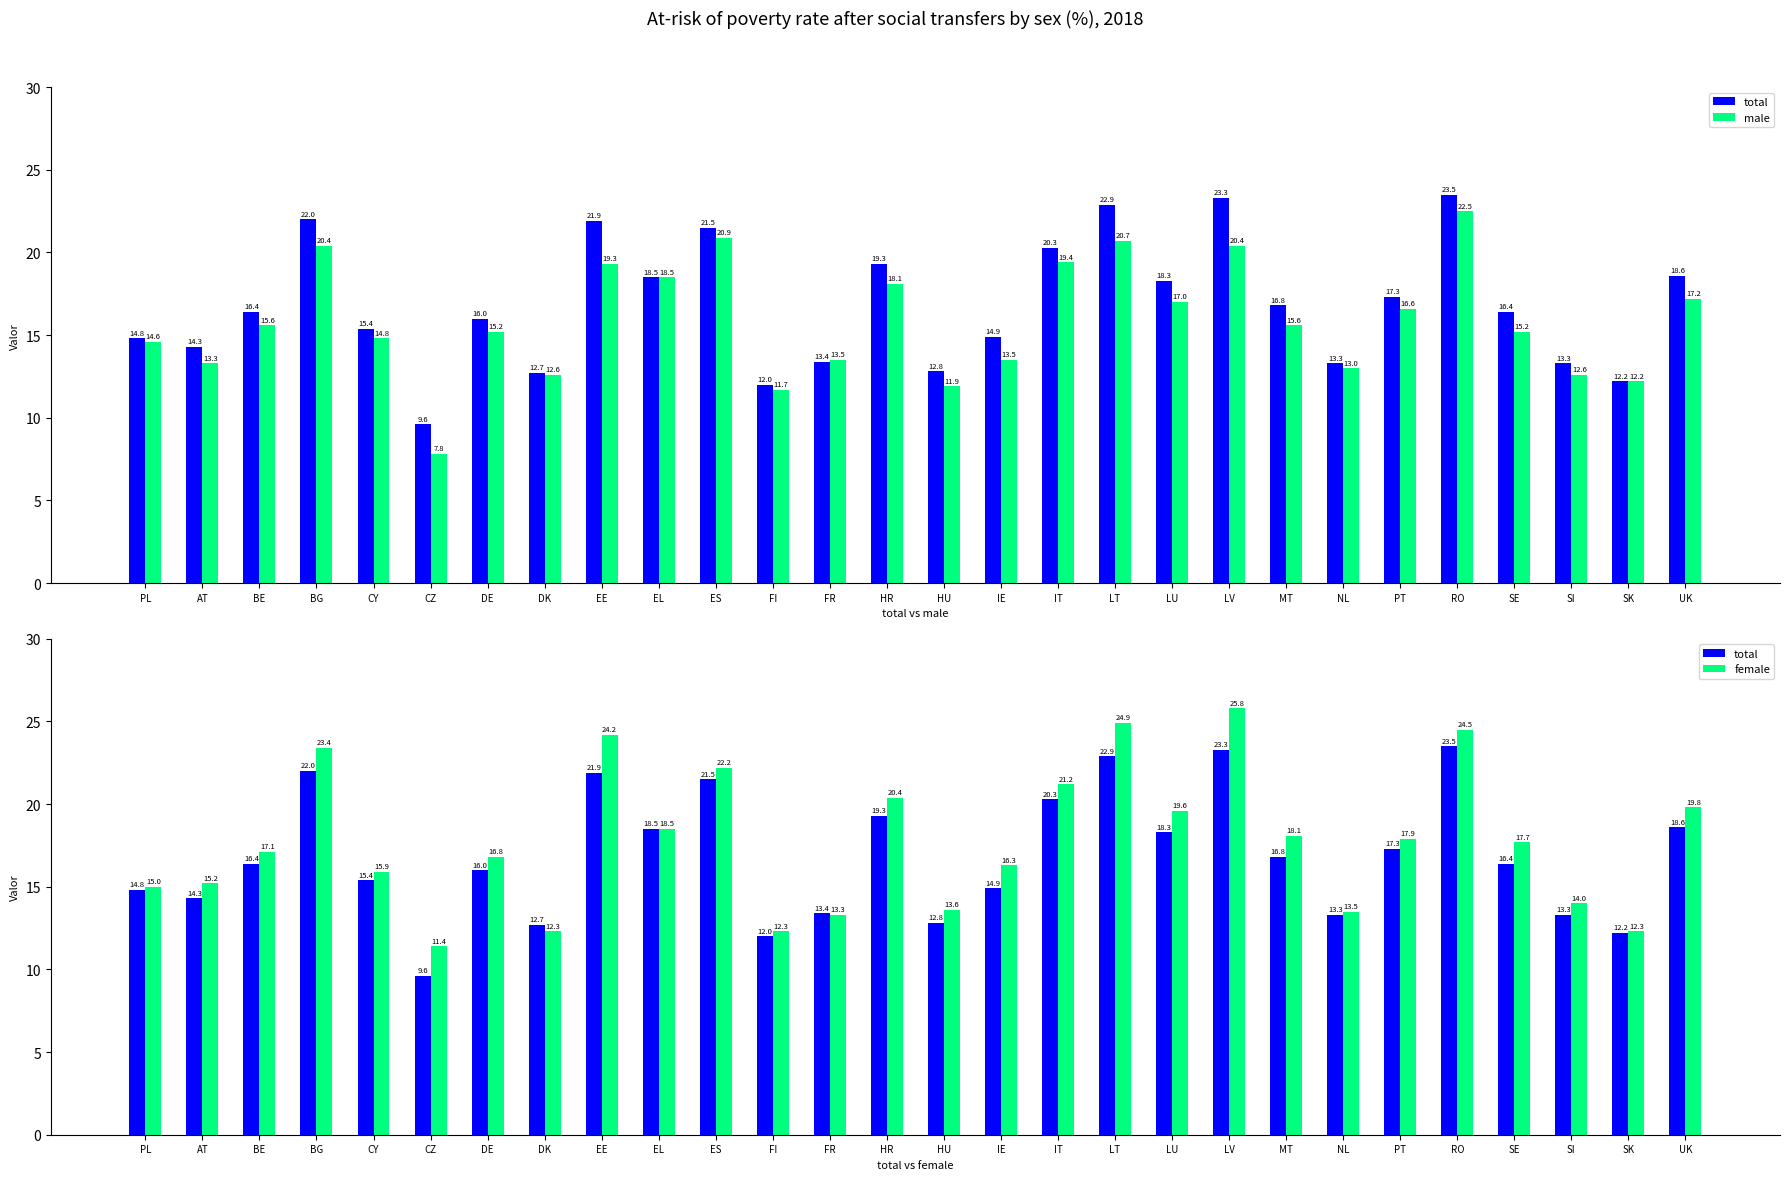

List the series in order of their peak value, highest first.

female, total, male